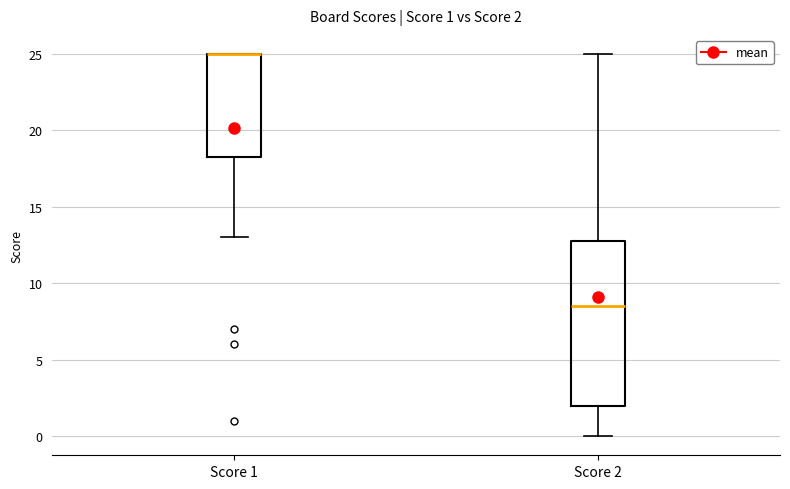

Which box is the tallest, from its lower edge to its upper edge?

Score 2